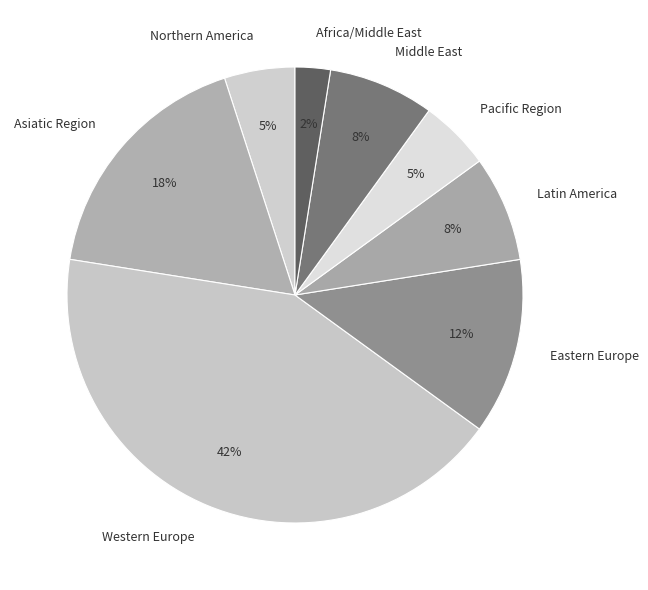

What is the smallest slice in the pie chart?

Africa/Middle East